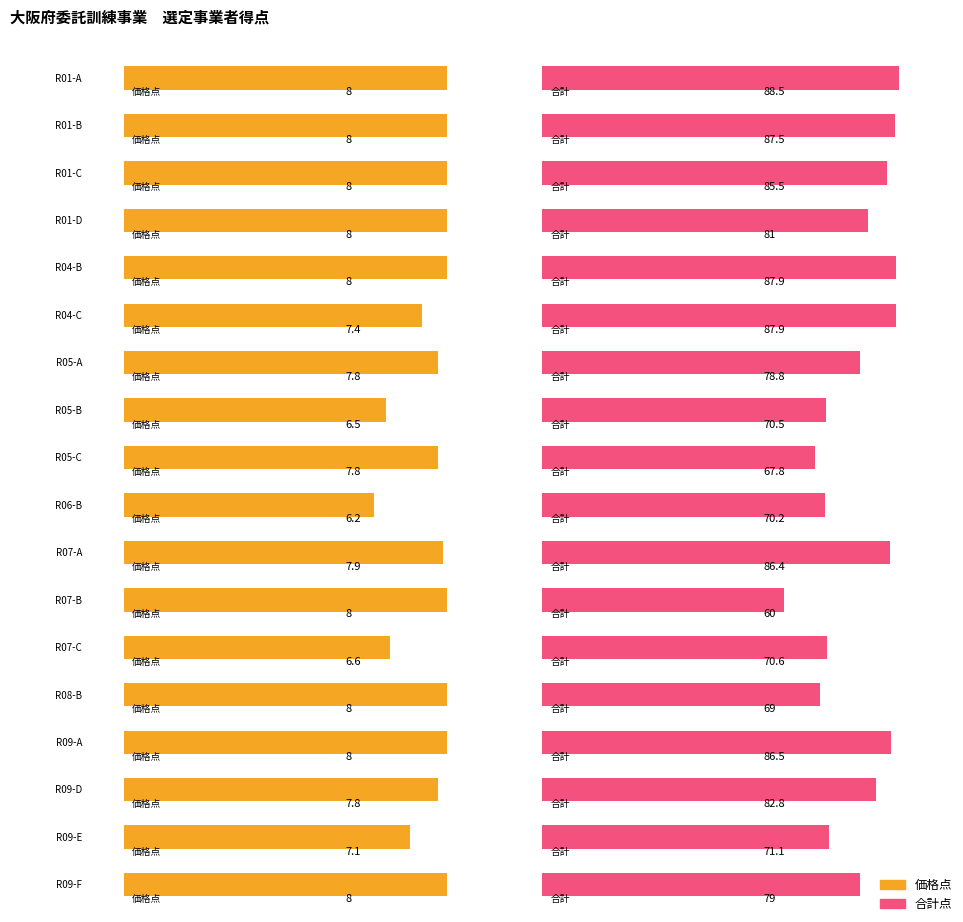

At which category is the sum across all series the highest?

R01-A